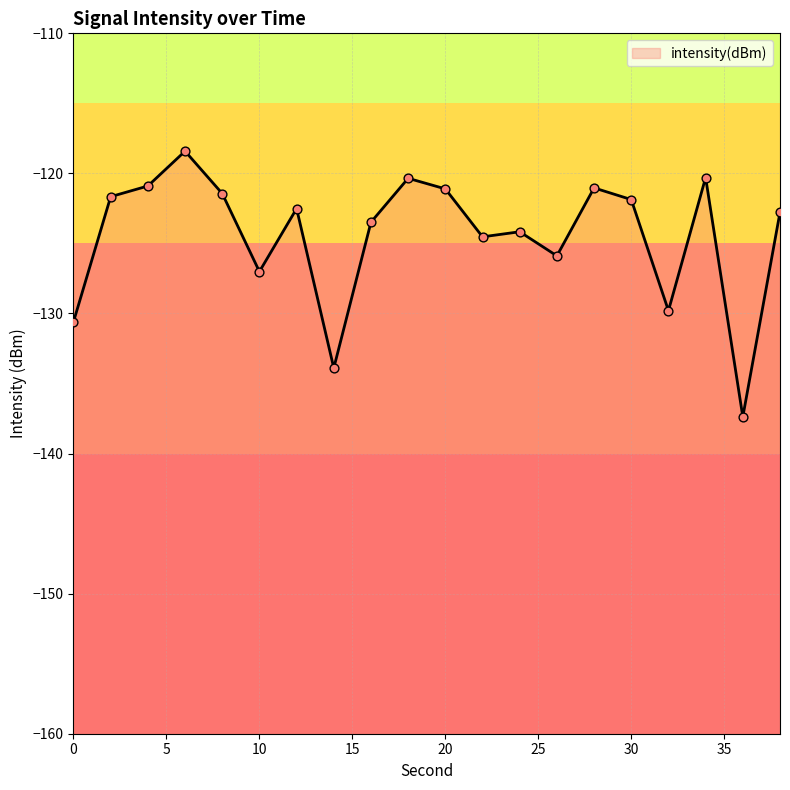

Which has a higher value, 22 or 38?

38